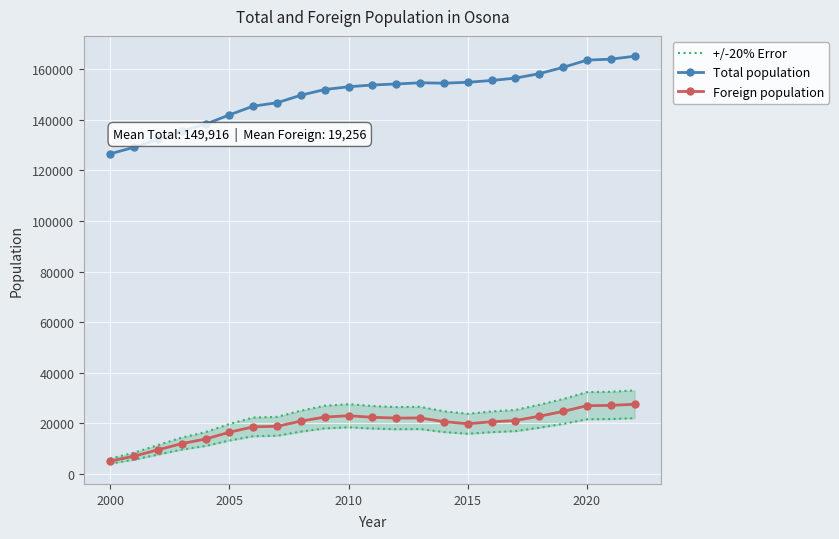

What is the highest value of the Total population series?

165229